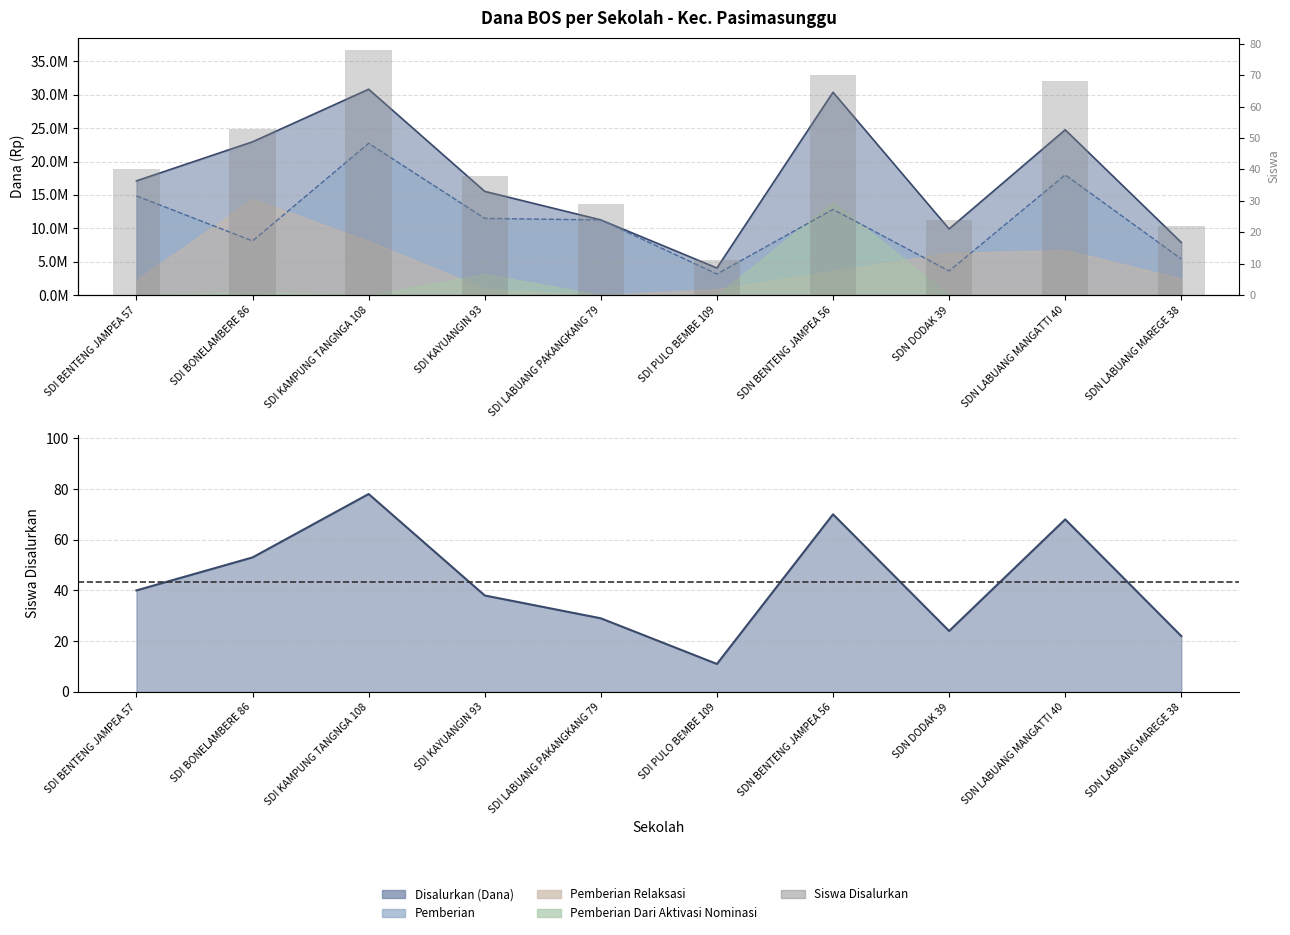

The value at SDN DODAK 39 is 24. True or false?

True